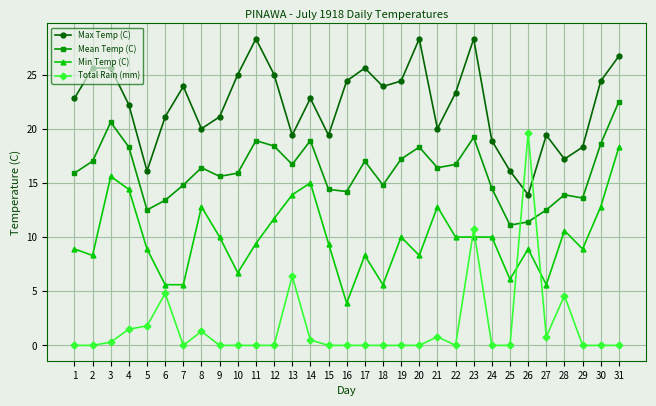

True or false: Total Rain (mm) and Min Temp (C) cross at least once.

True